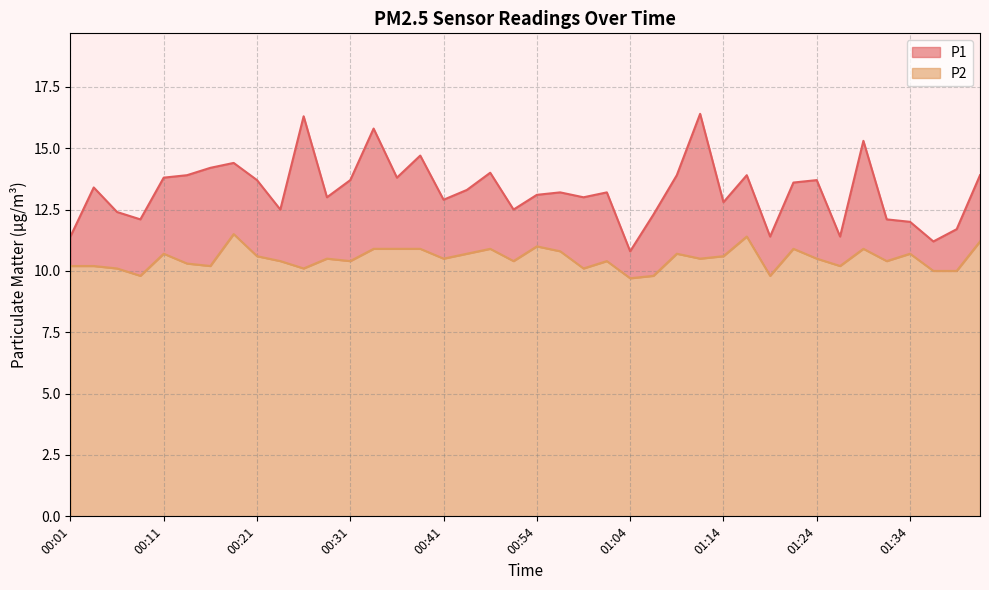

What are all the series names shown in the legend?

P1, P2